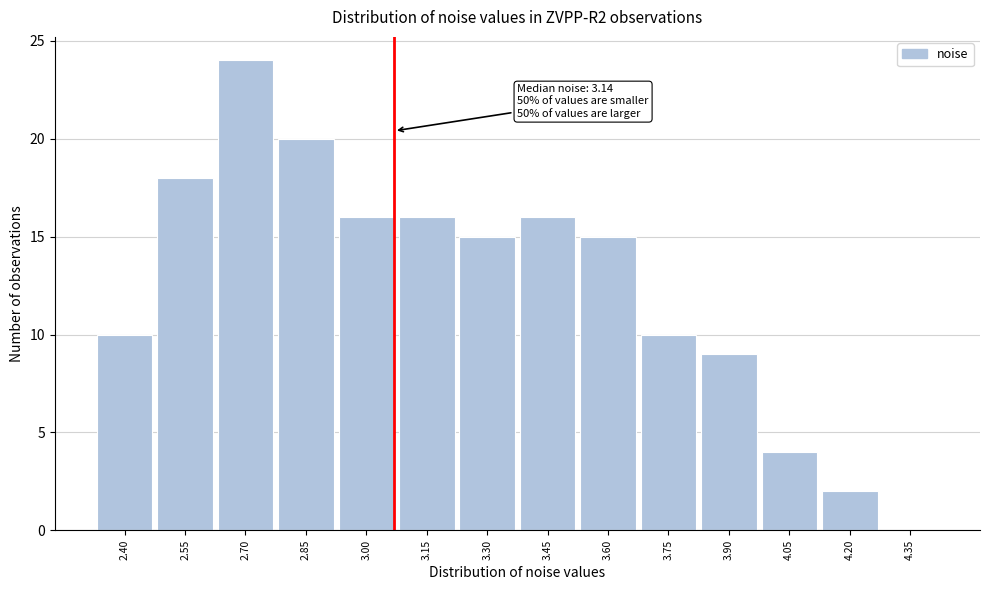

Reading left to right, extract all data points from this chart.

2.40=10	2.55=18	2.70=24	2.85=20	3.00=16	3.15=16	3.30=15	3.45=16	3.60=15	3.75=10	3.90=9	4.05=4	4.20=2	4.35=0